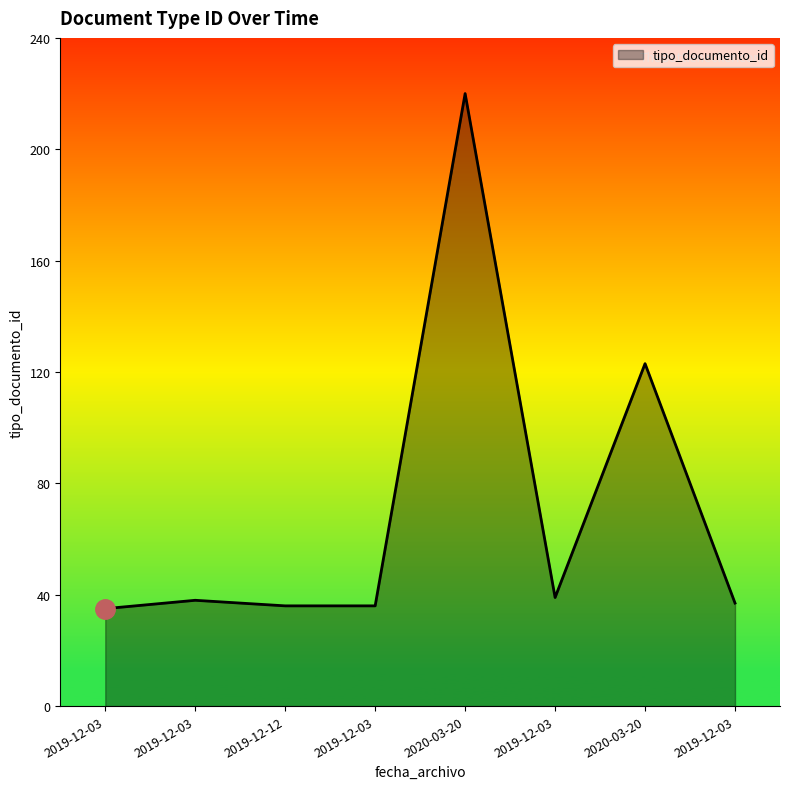

What is the difference between the values at 2020-03-20 and 2019-12-03?

87